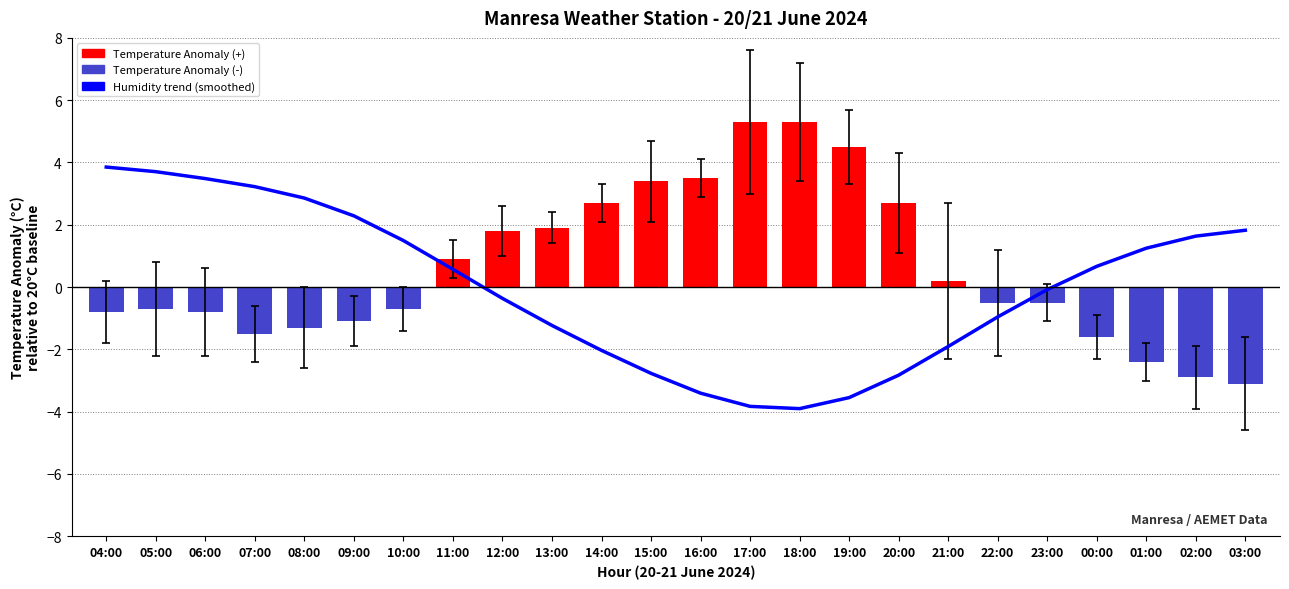

What value does the Temperature Anomaly series have at 05:00?

-0.7